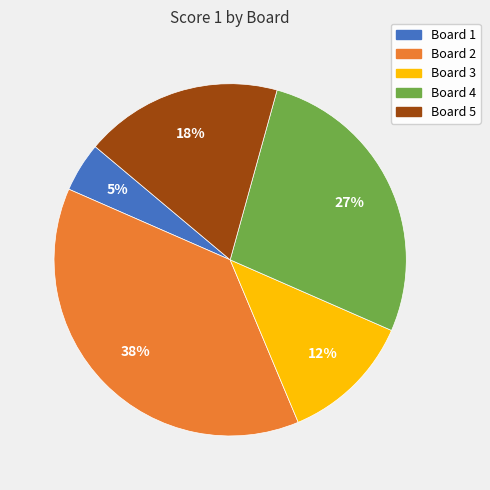

How many segments does this pie chart have?

5